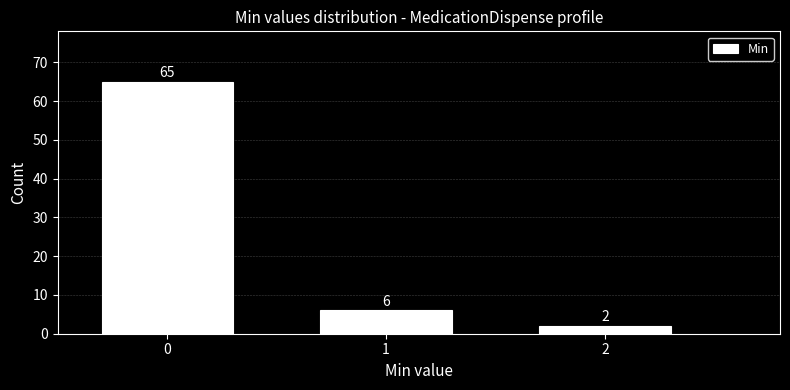

Reading left to right, what are all the values shown in this chart?

0=65	1=6	2=2